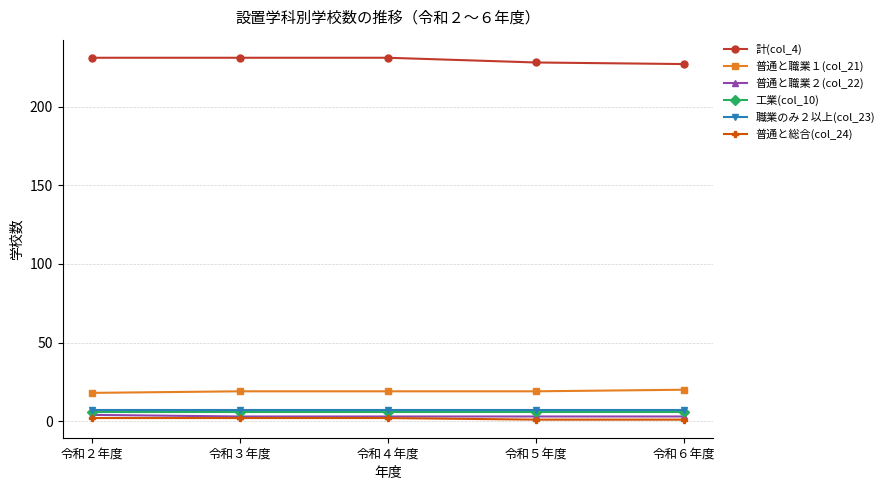

What is the greatest value displayed?

231